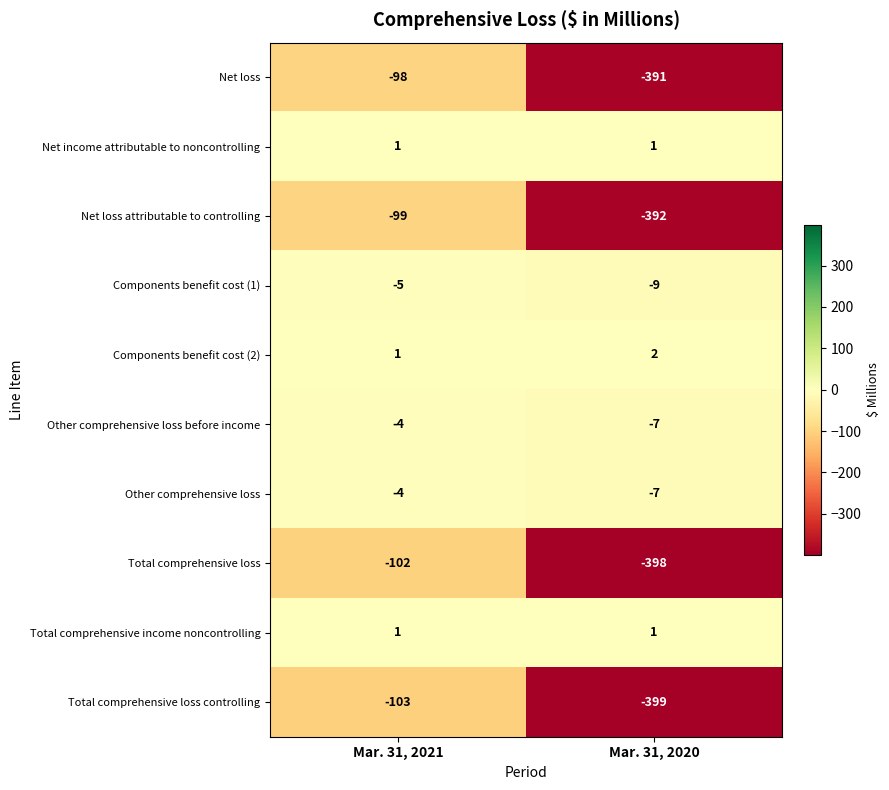

What is the sum of the Other comprehensive loss values at Mar. 31, 2020 and Mar. 31, 2021?

-11